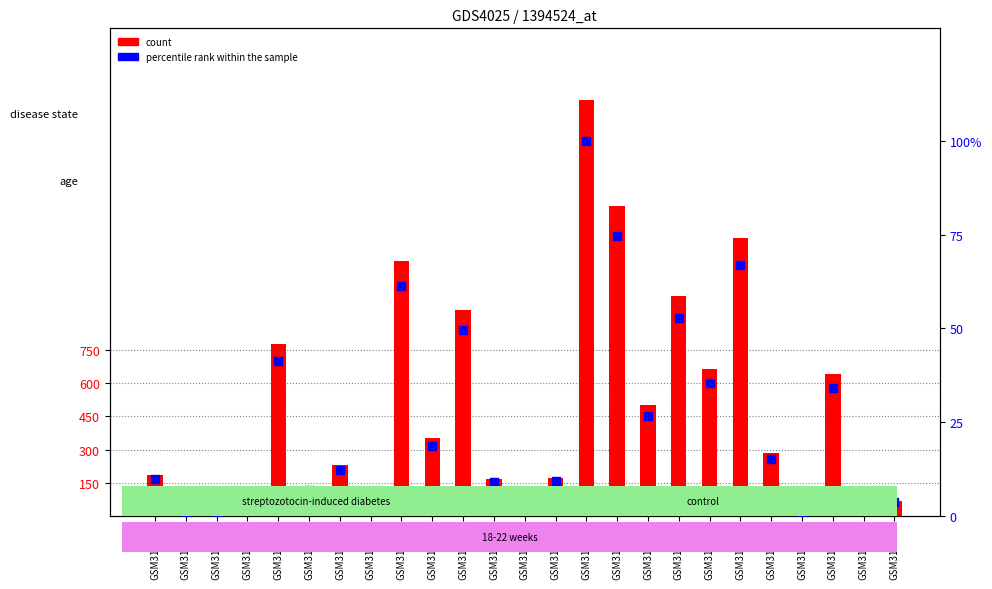

Is the value of count at GSM317236 greater than the value of percentile rank within the sample at GSM317241?

Yes